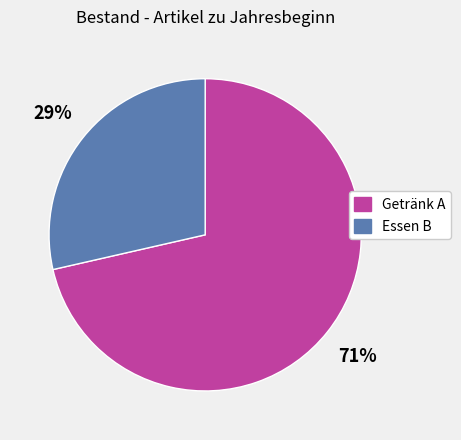

Rank the categories by value from highest to lowest.

Getränk A, Essen B